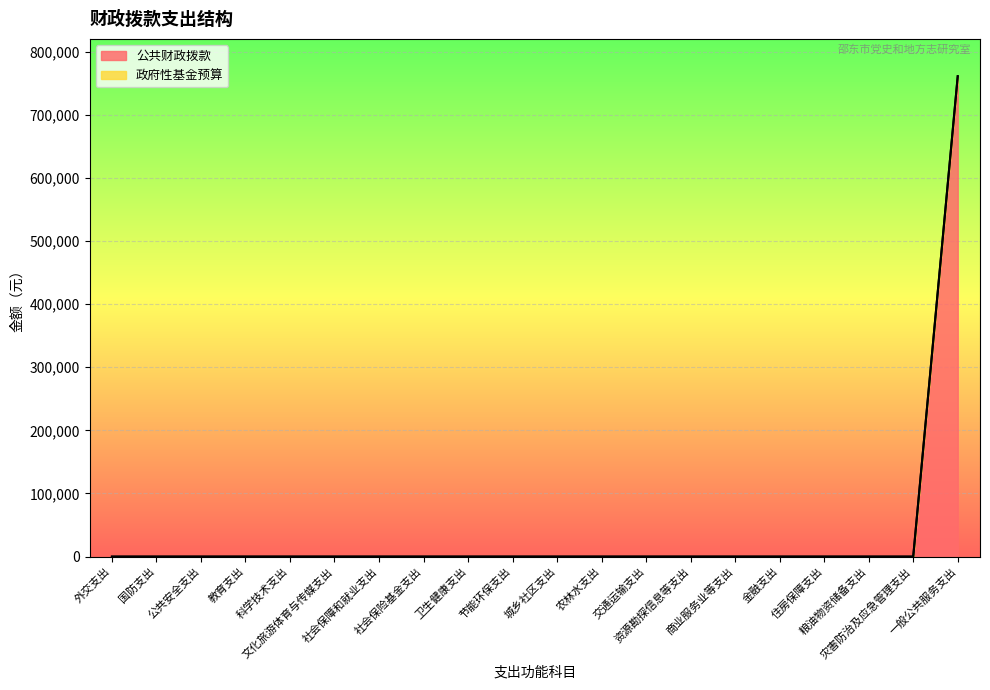

Reading right to left, list all the values displayed in this chart.

760862	0	0	0	0	0	0	0	0	0	0	0	0	0	0	0	0	0	0	0